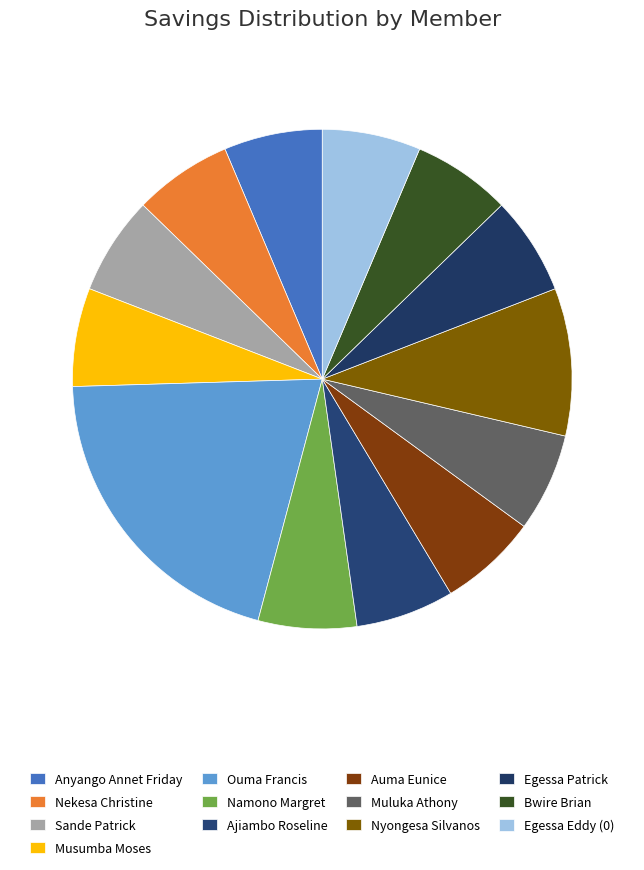

How many segments does this pie chart have?

13